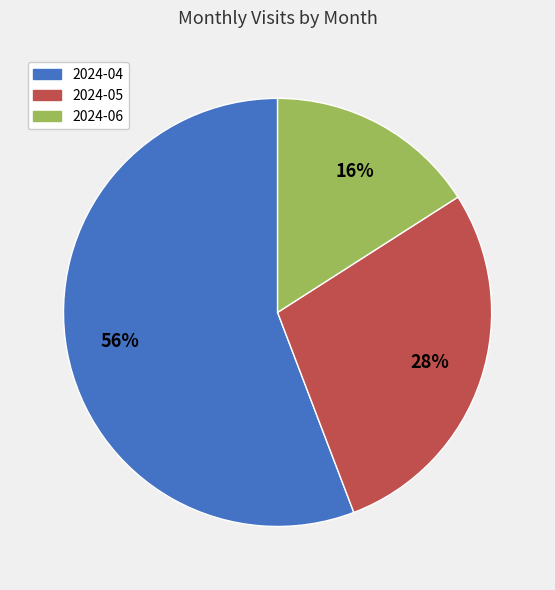

Rank the categories by value from lowest to highest.

2024-06, 2024-05, 2024-04